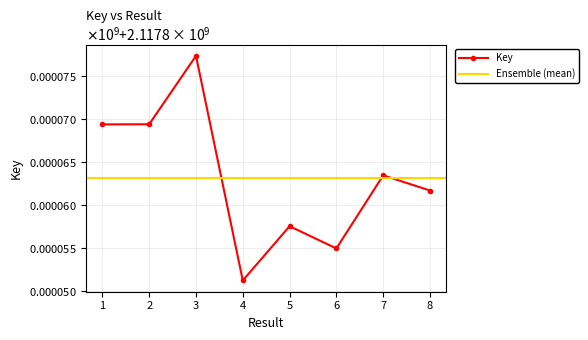

Rank the categories by value from highest to lowest.

3, 2, 1, 7, 8, 5, 6, 4